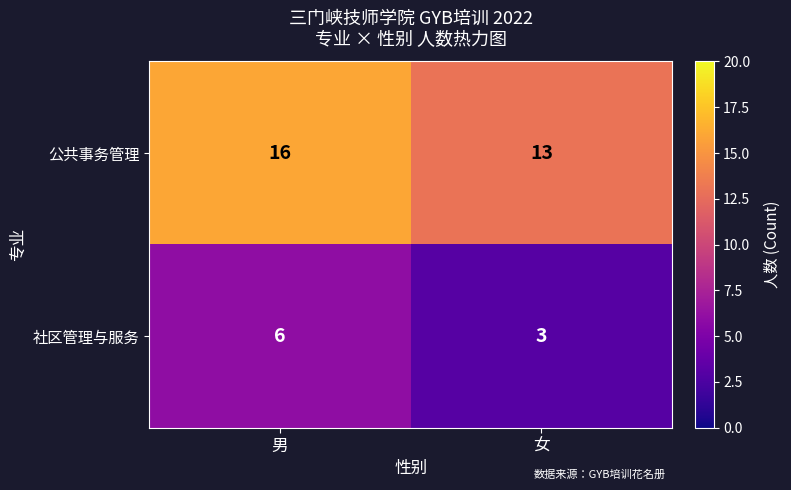

The 公共事务管理 series shows 8 at 女. True or false?

False